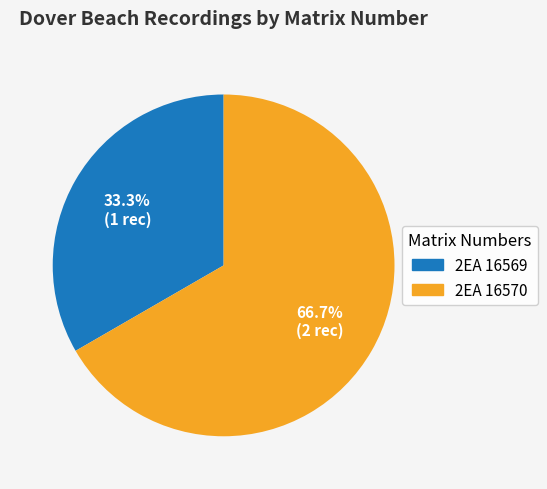

To the nearest percent, what is the difference between the largest and smallest slice percentages?

33%